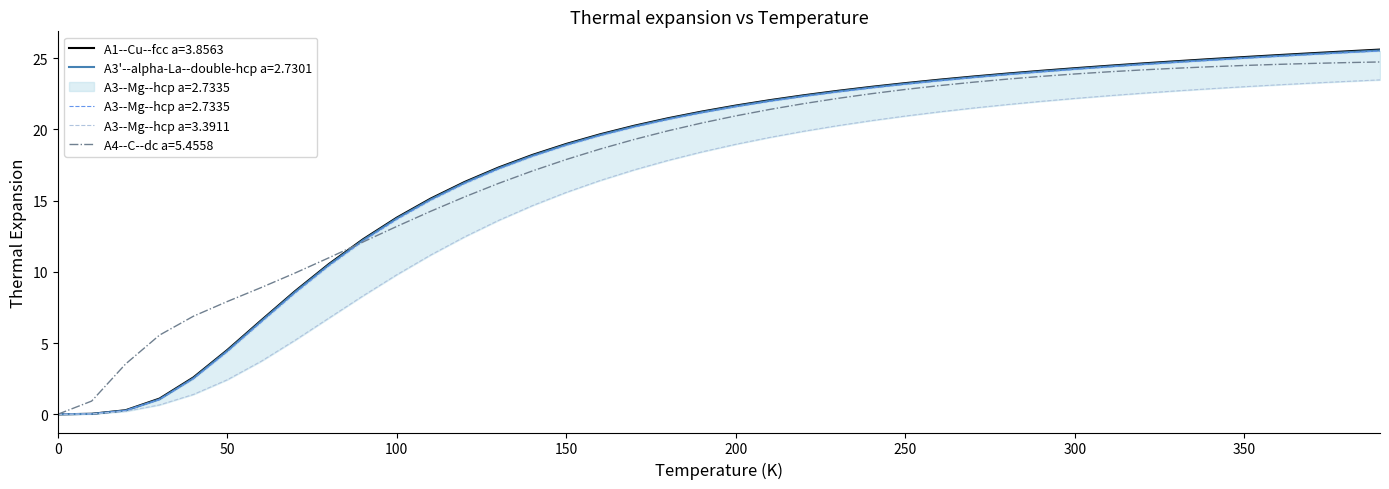

What are all the series names shown in the legend?

A1--Cu--fcc a=3.8563, A3'--alpha-La--double-hcp a=2.7301, A3--Mg--hcp a=2.7335, A3--Mg--hcp a=3.3911, A4--C--dc a=5.4558